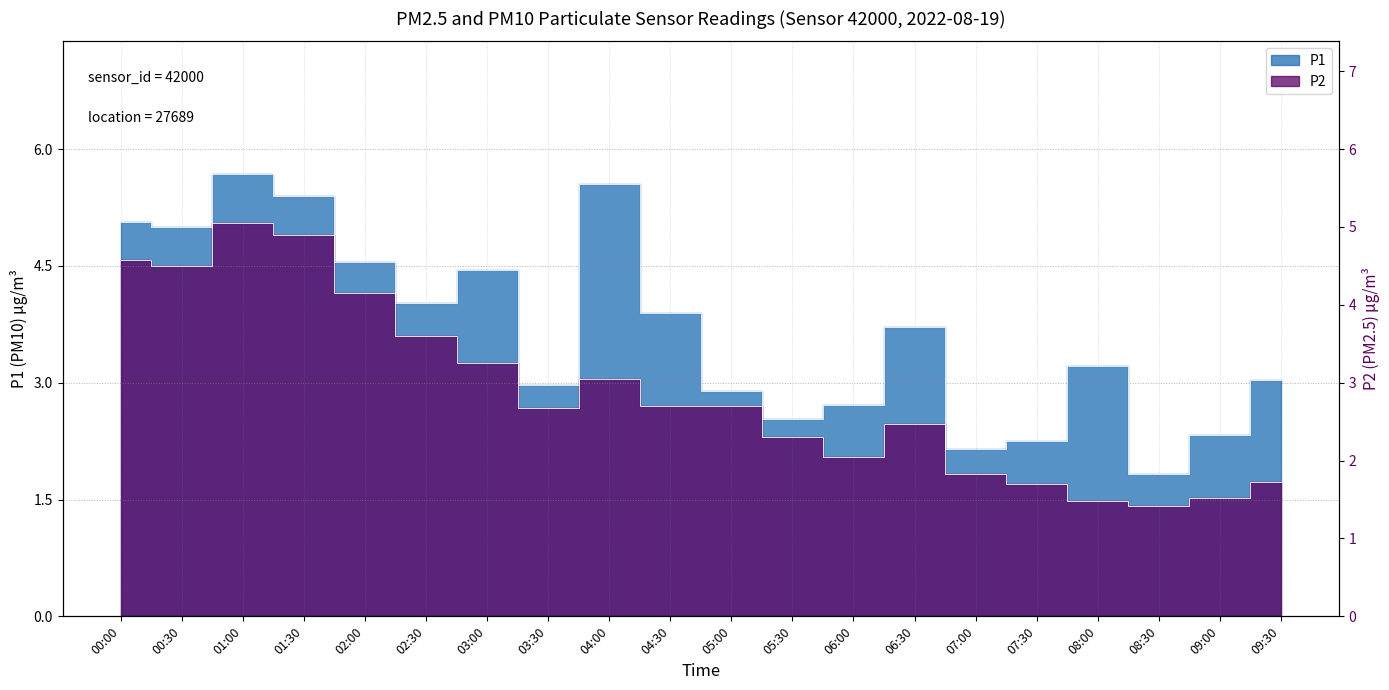

The P1 series shows 7.2 at 02:00. True or false?

False